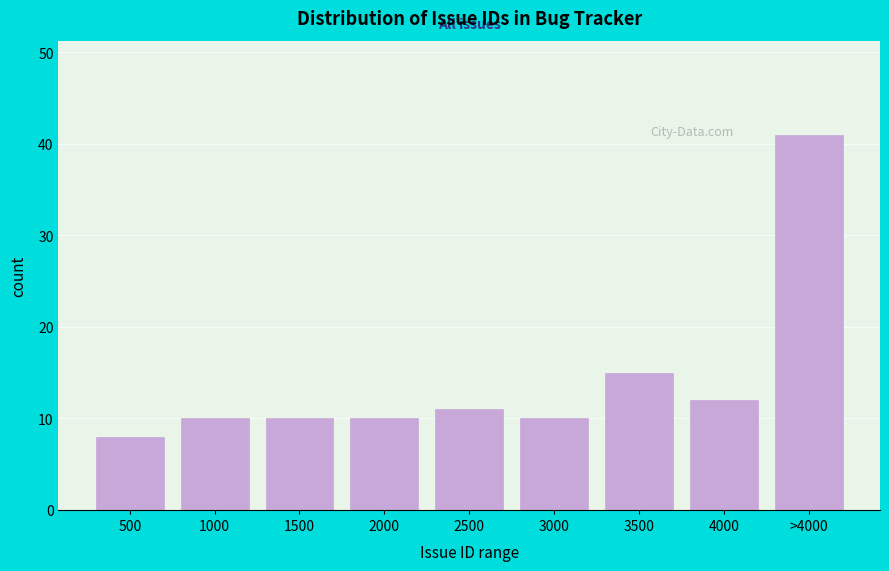

Reading right to left, transcribe all the data shown in this chart.

>4000=41	4000=12	3500=15	3000=10	2500=11	2000=10	1500=10	1000=10	500=8